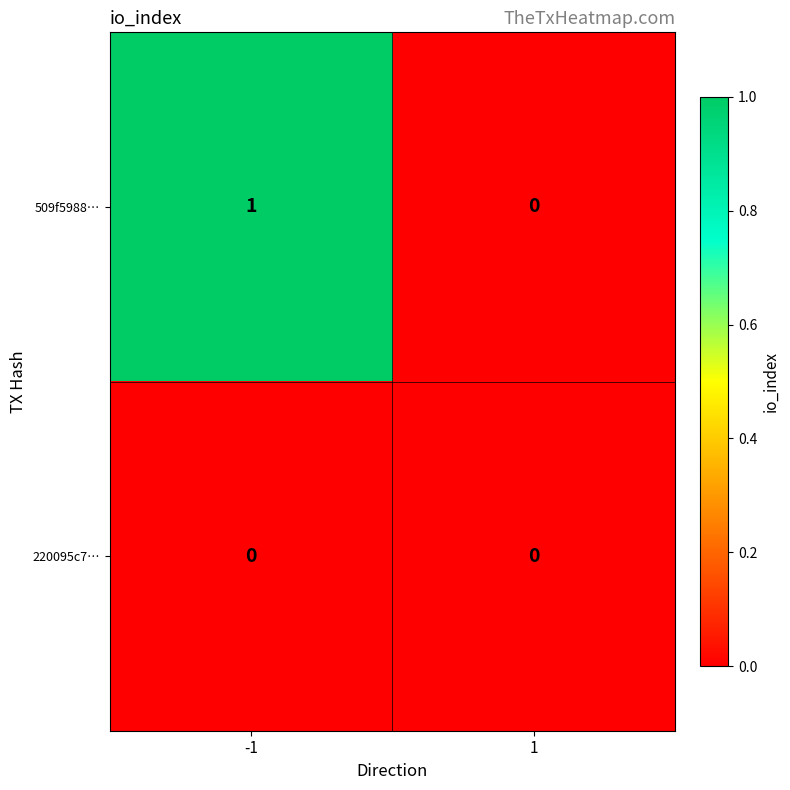

Which series has the largest range (max minus min)?

509f5988…